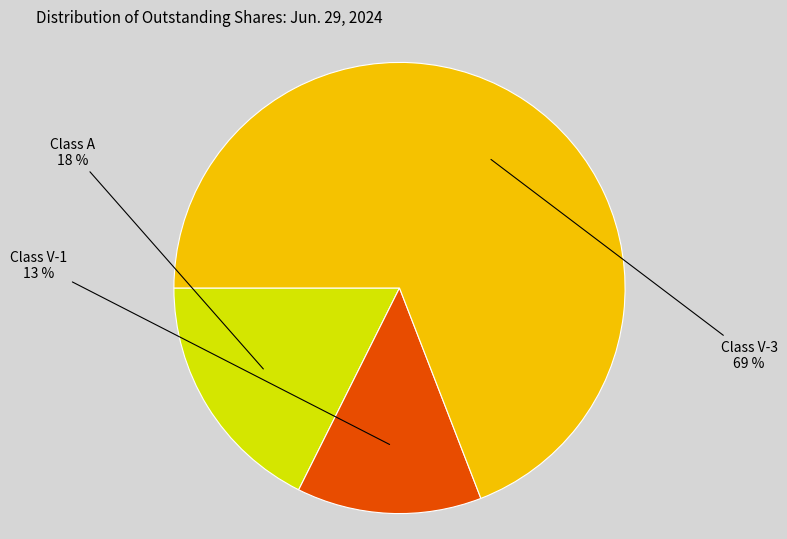

Is there any slice that represents more than half of the pie?

Yes